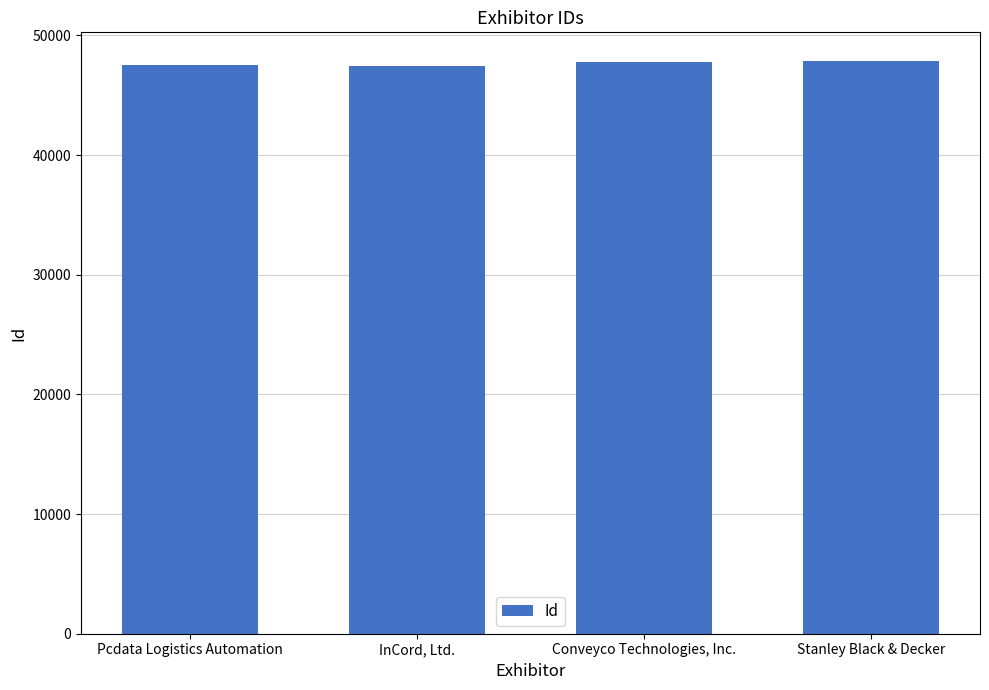

The chart shows a value of 47546 at Pcdata Logistics Automation. True or false?

True